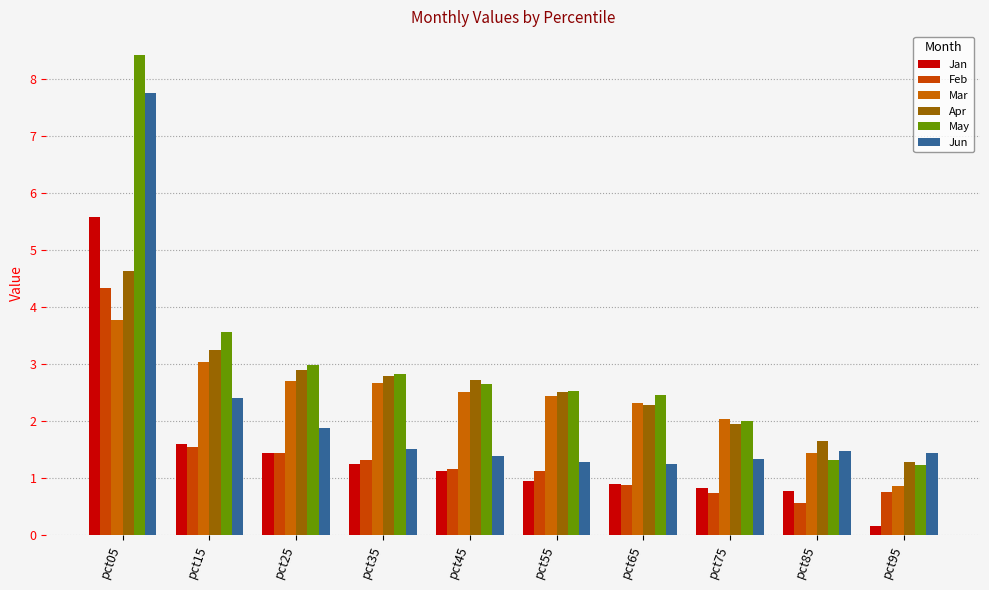

The value of Mar at pct45 is 0.6. True or false?

False